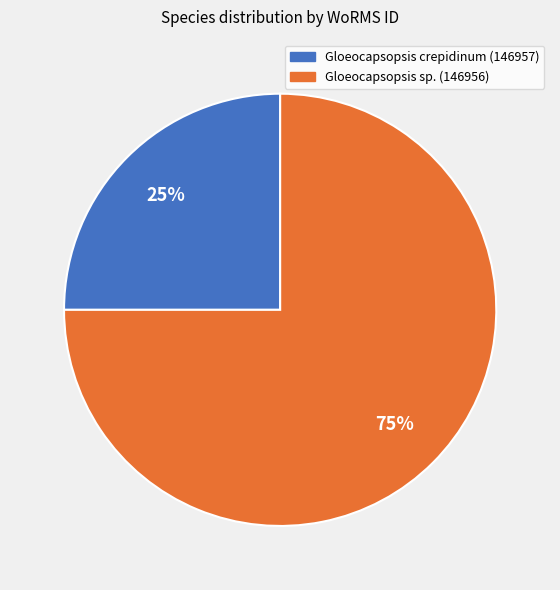

What is the ratio of the value at Gloeocapsopsis sp. (146956) to the value at Gloeocapsopsis crepidinum (146957)?

3.0